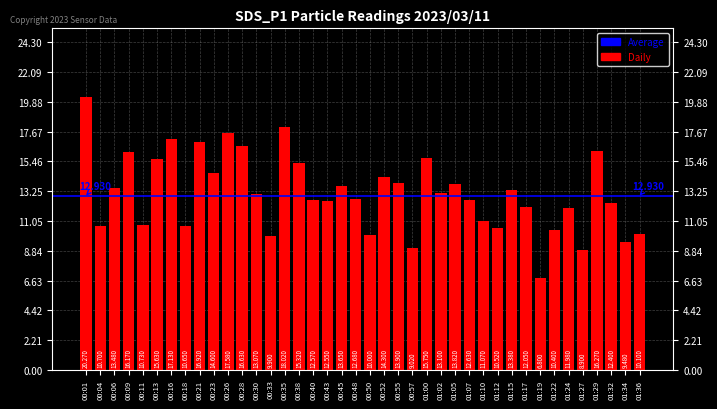

What is the value of the 7th bar from the left?

17.1